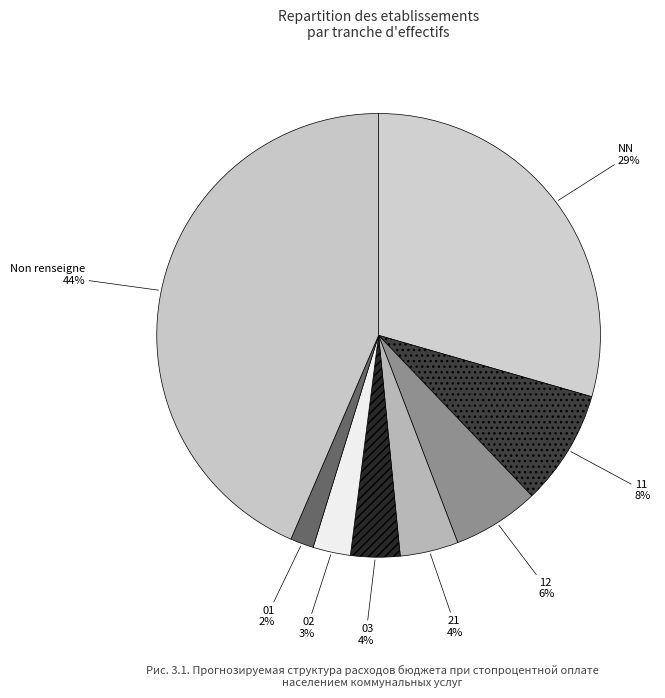

Which slice is the smallest?

01